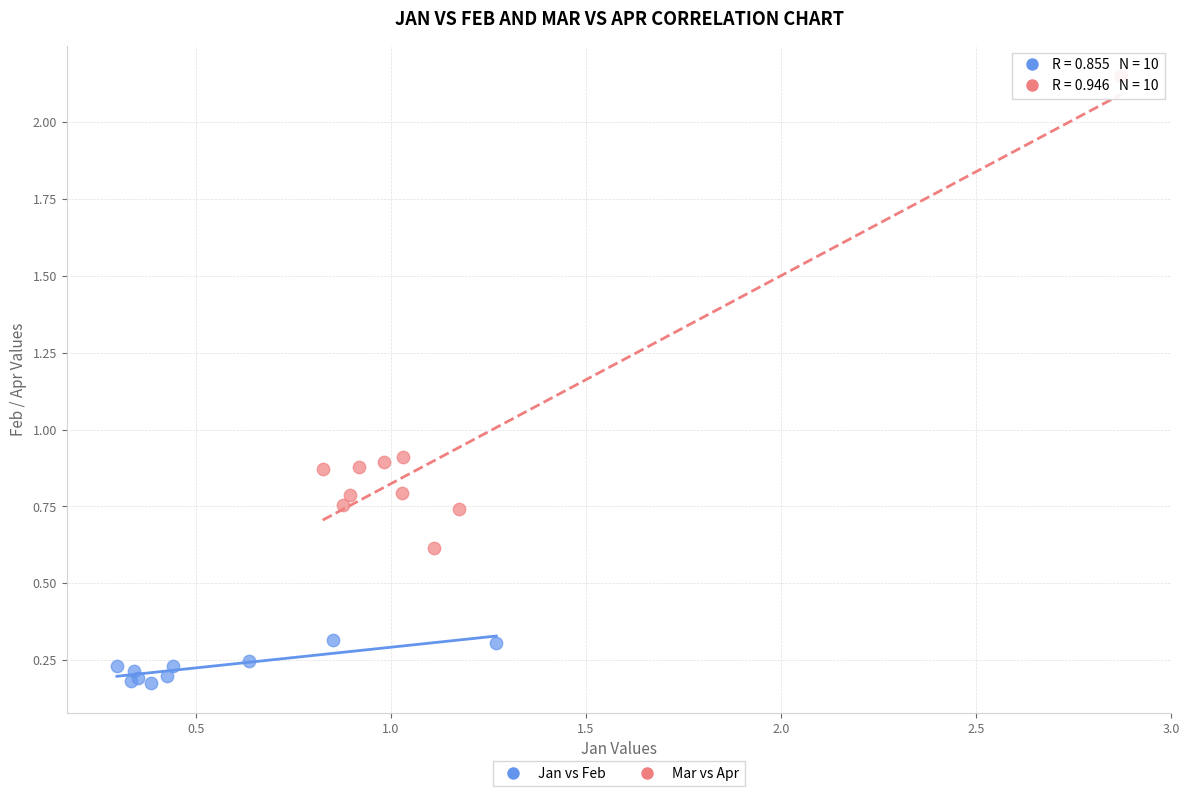

What are all the series names shown in the legend?

Jan vs Feb, Mar vs Apr